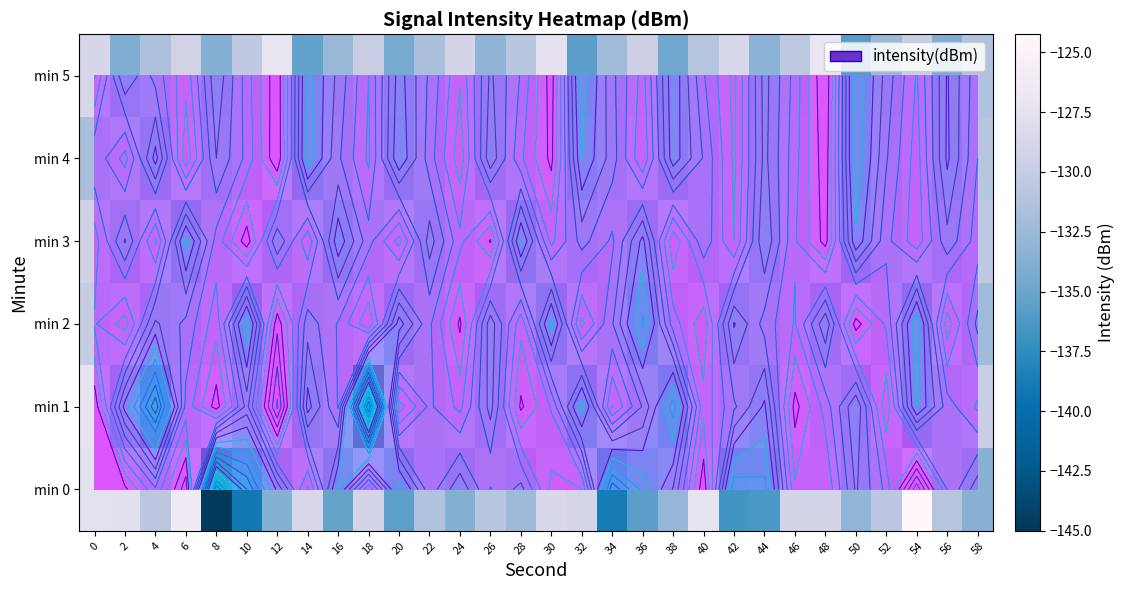

List the labels in order of min 2 value, smallest first.

36, 10, 54, 30, 20, 42, 48, 26, 4, 14, 58, 34, 6, 44, 22, 16, 38, 52, 0, 46, 8, 28, 32, 2, 56, 40, 18, 24, 50, 12